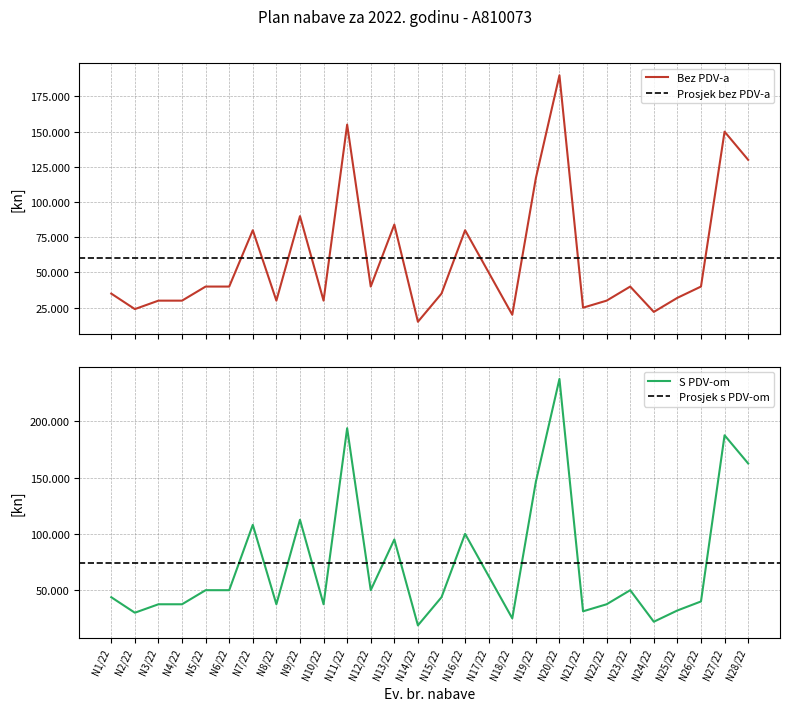

Rank the series at N1/22 from lowest to highest value.

Procijenjena vrijednost nabave (bez PDV), Planirana vrijednost nabave (s PDV-om)